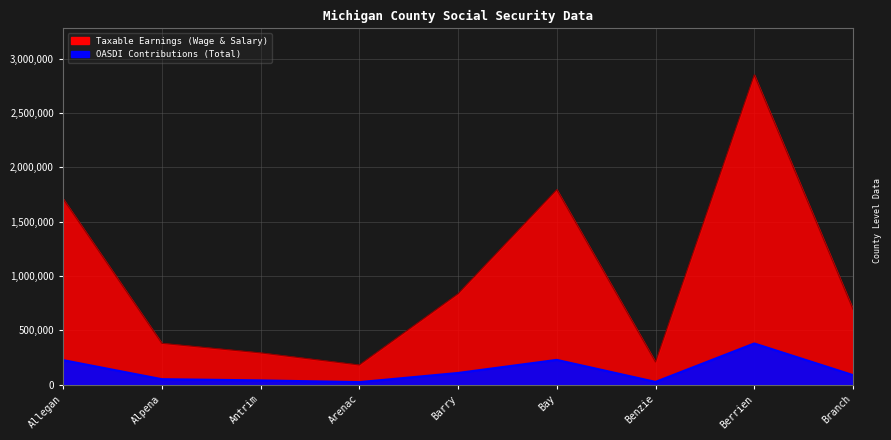

In OASDI Contributions (Total), how many points are higher than both neighbors (excluding endpoints)?

2